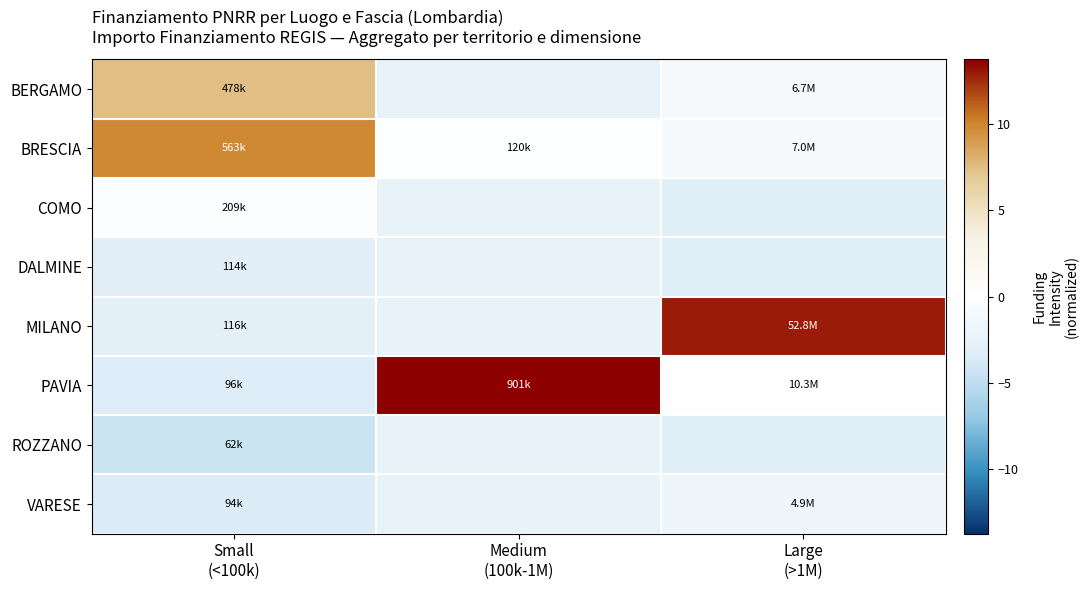

What is the smallest value displayed?

-4.4